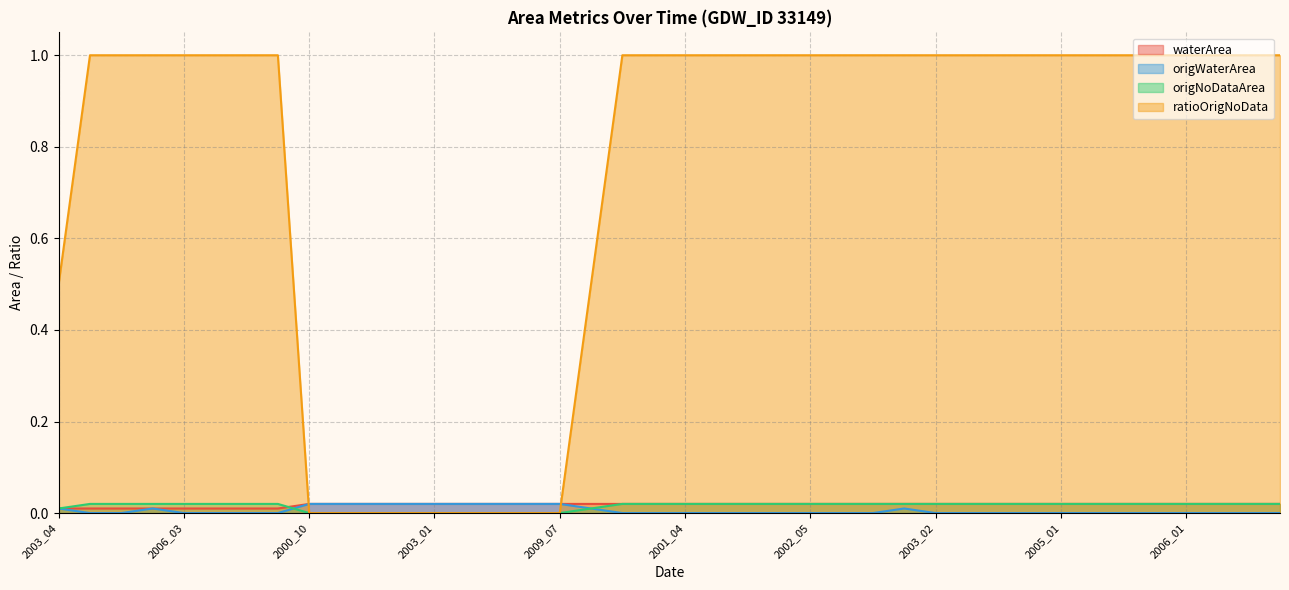

Count the waterArea values in the range 0 to 1.

40